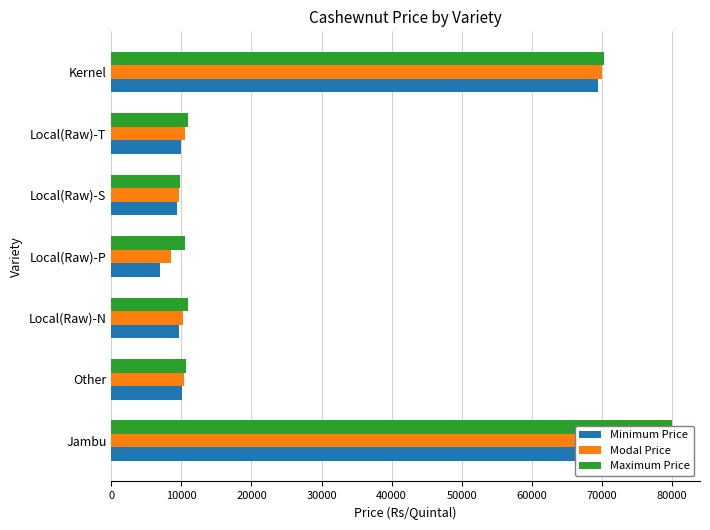

Are the bars grouped side by side (vs. stacked)?

Yes